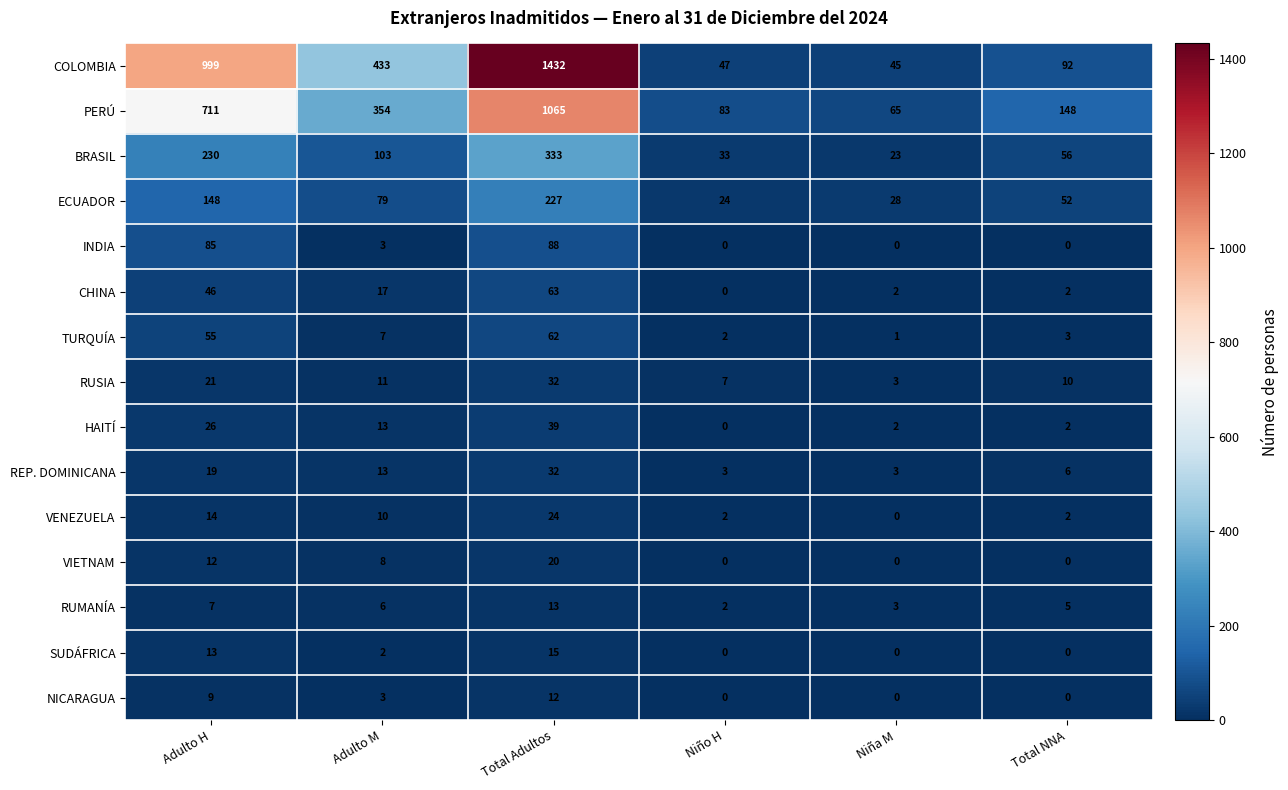

What is the difference between the ECUADOR values at Adulto M and Adulto H?

69